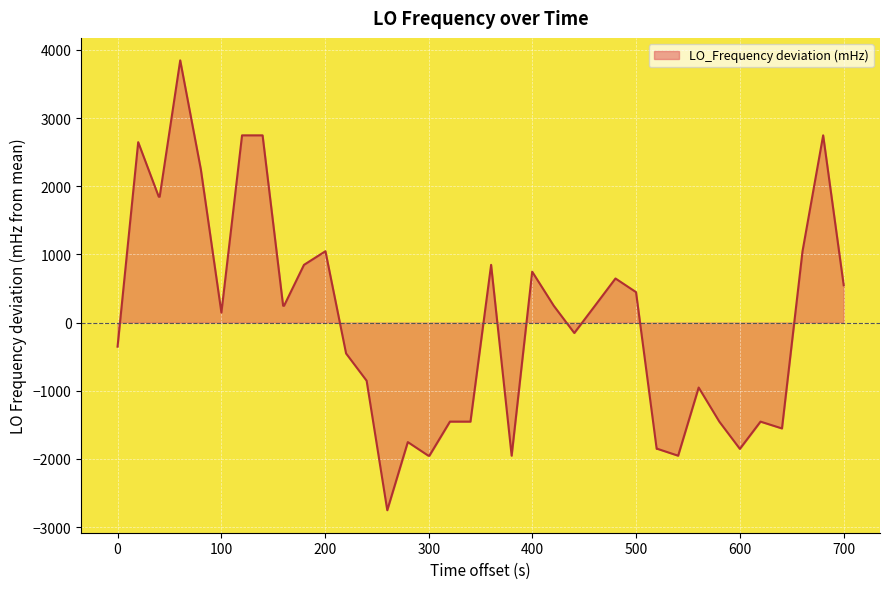

What is the smallest value displayed?

-2752.5